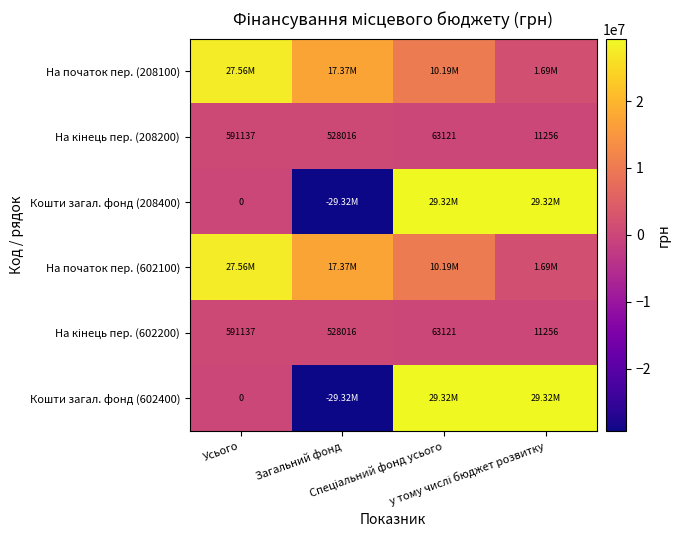

Rank the categories by Кошти загал. фонд (208400) value from lowest to highest.

Загальний фонд, Усього, Спеціальний фонд усього, у тому числі бюджет розвитку